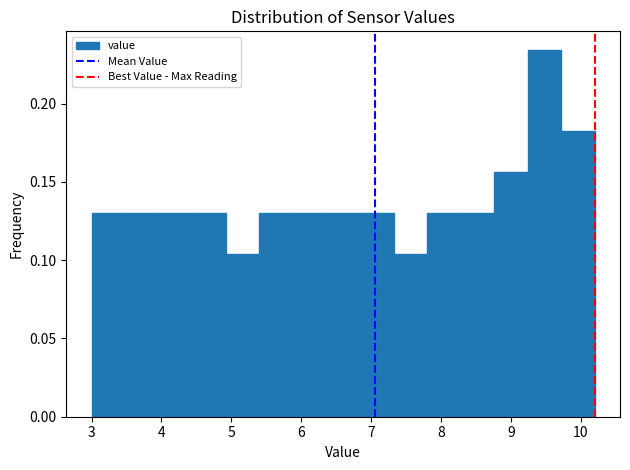

Reading left to right, list every bar in this chart as the range it spans on the x-axis followed by its height. Neither the bar edges nor the heights are printed on the chart, so give them approximately, as read against the axes.

3.00 to 3.48: 0.130
3.48 to 3.96: 0.130
3.96 to 4.44: 0.130
4.44 to 4.92: 0.130
4.92 to 5.40: 0.105
5.40 to 5.88: 0.130
5.88 to 6.36: 0.130
6.36 to 6.84: 0.130
6.84 to 7.32: 0.130
7.32 to 7.80: 0.105
7.80 to 8.28: 0.130
8.28 to 8.76: 0.130
8.76 to 9.24: 0.155
9.24 to 9.72: 0.235
9.72 to 10.20: 0.180